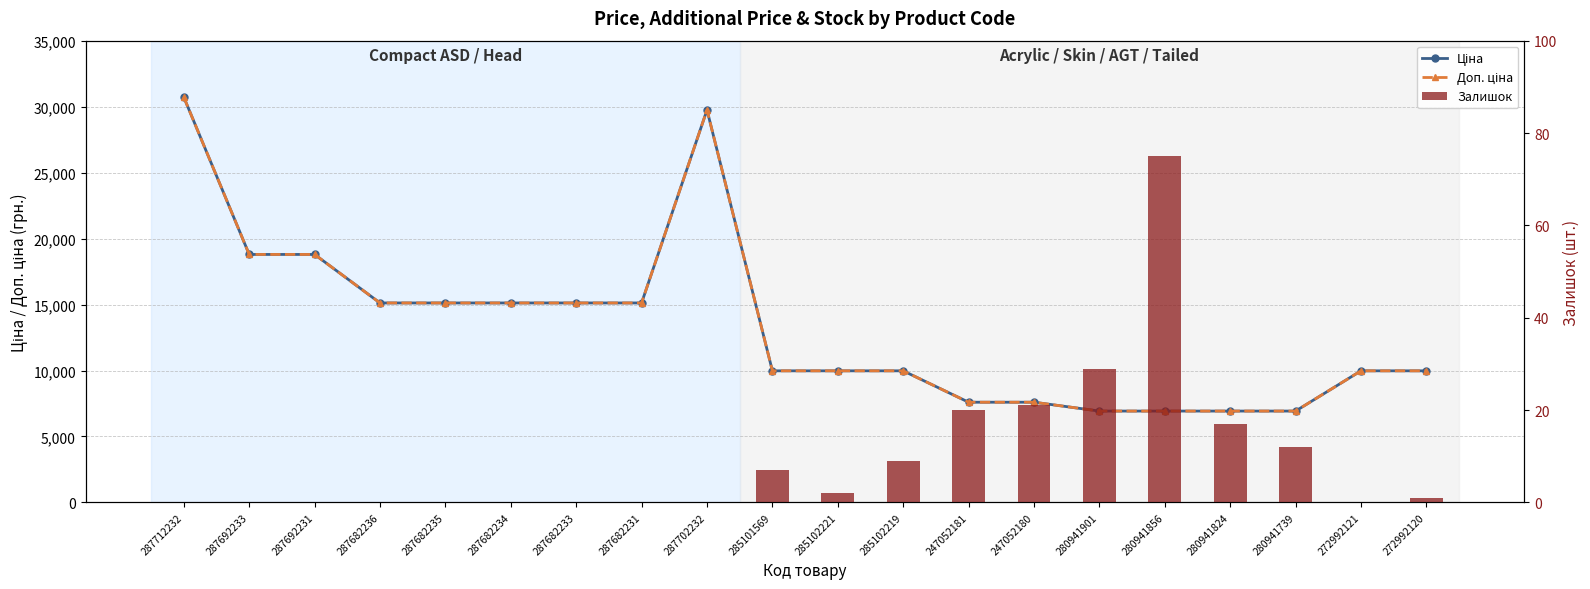

The Ціна series shows 18796.8 at 287692231. True or false?

True